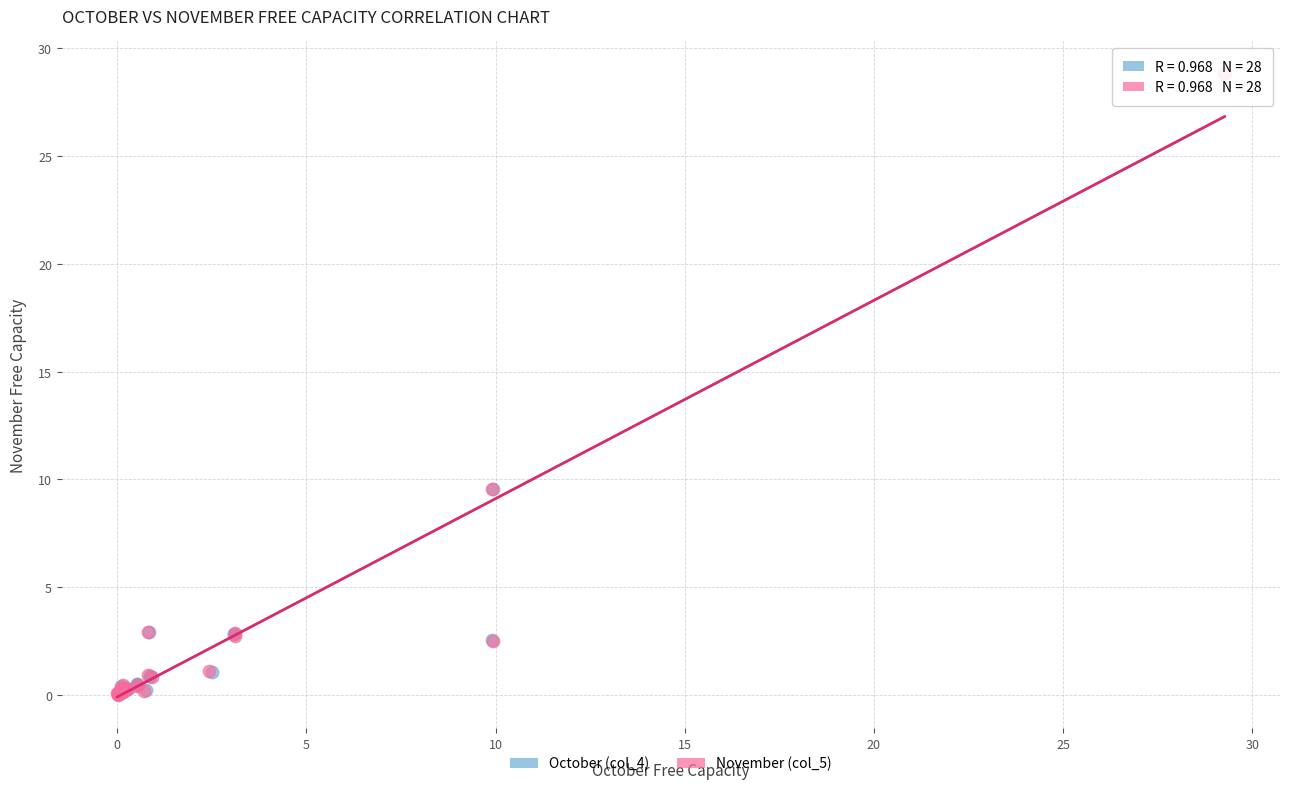

What are all the series names shown in the legend?

October (col_4), November (col_5)